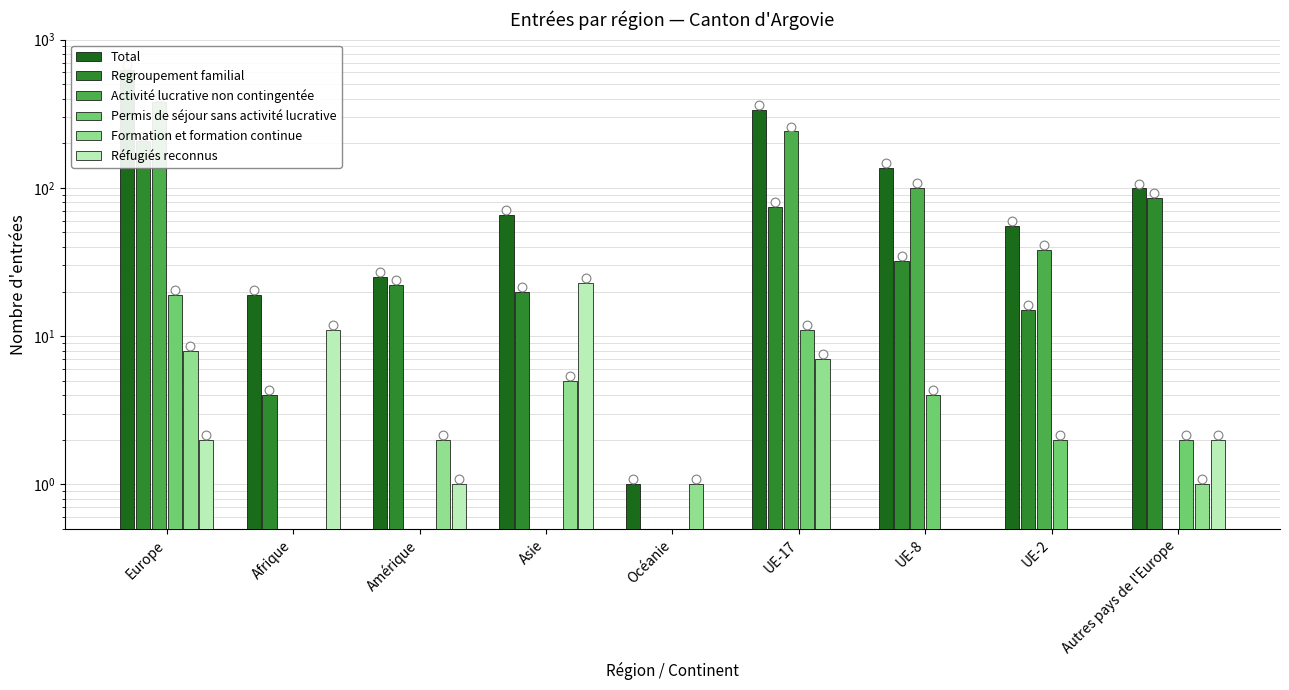

At which category is the sum across all series the highest?

Europe